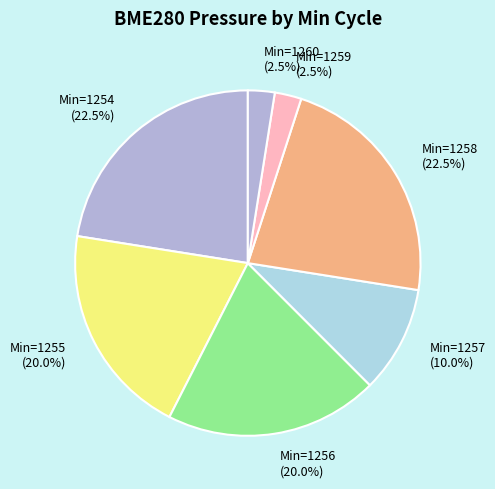

What is the ratio of the value at Min=1257 (10.0%) to the value at Min=1260 (2.5%)?

4.0